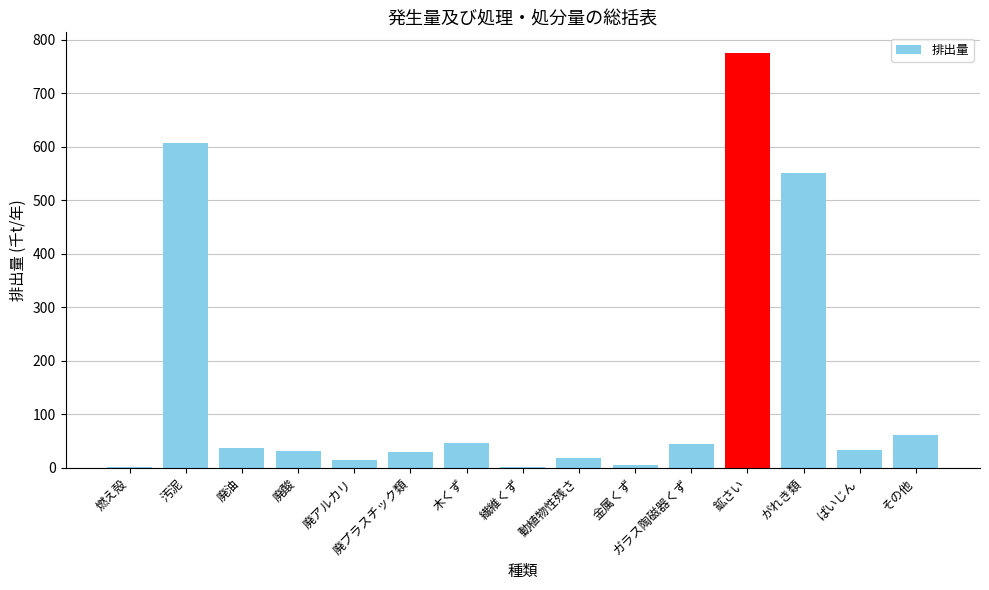

Count the number of categories in the chart.

15